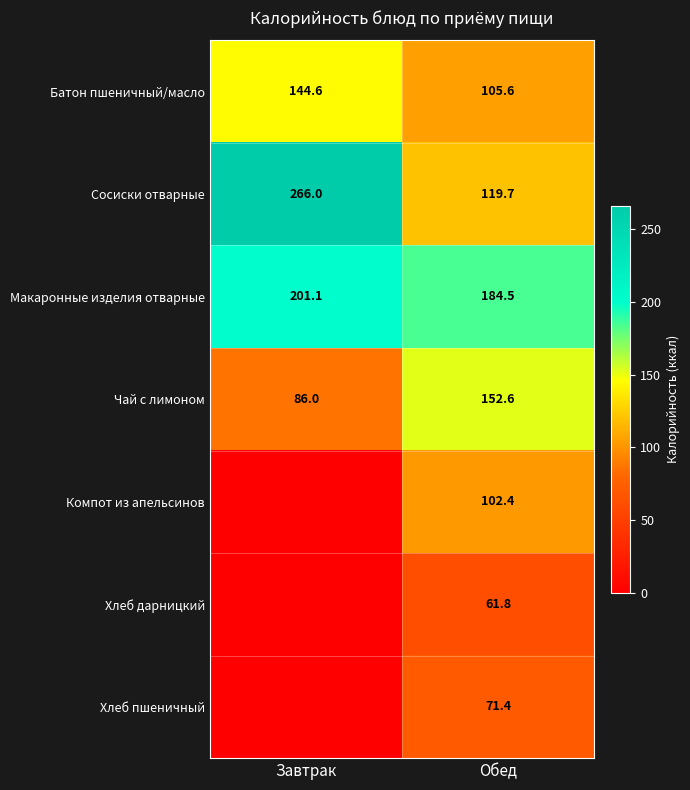

What is the approximate value of Макаронные изделия отварные at Завтрак?

201.1